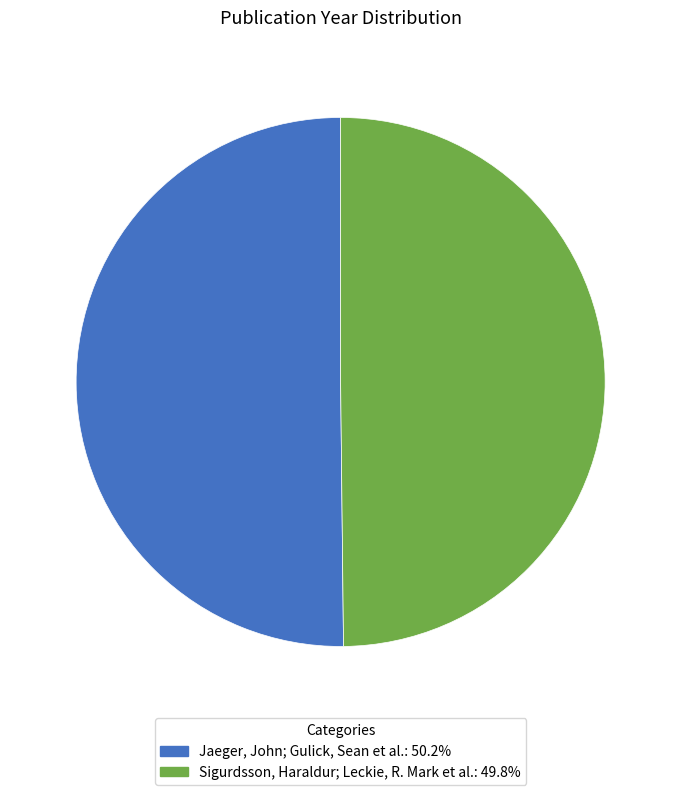

Is the sum of Jaeger, John; Gulick, Sean et al. and Sigurdsson, Haraldur; Leckie, R. Mark et al. greater than half?

Yes